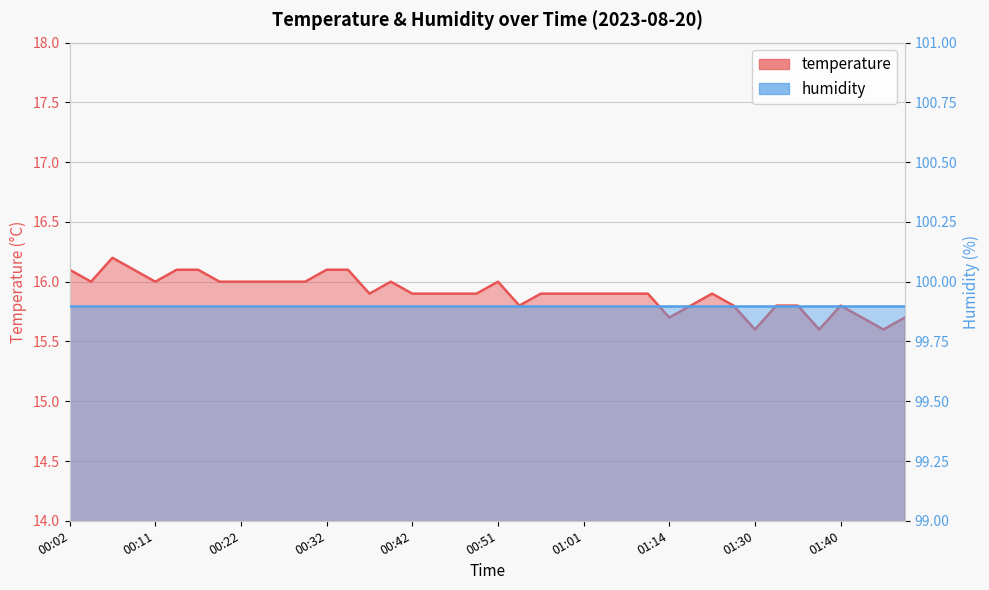

What is the smallest value displayed?

15.6